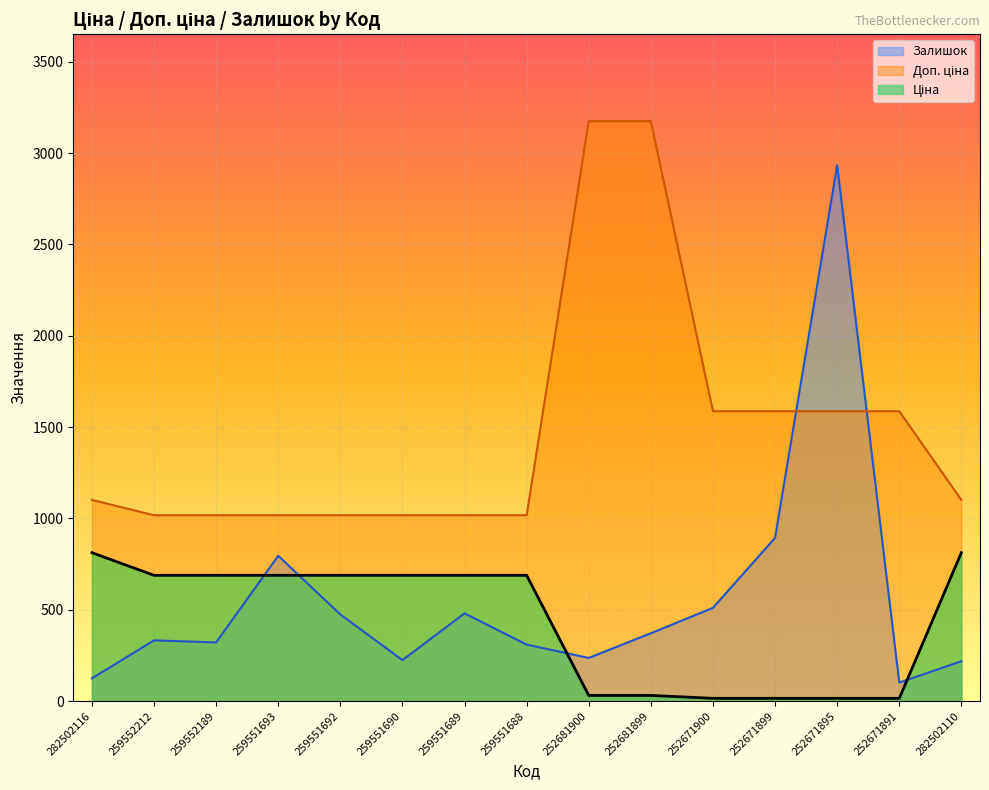

Reading left to right, transcribe all the data shown in this chart.

Ціна: 282502116=813.0	259552212=689.1	259552189=689.1	259551693=689.1	259551692=689.1	259551690=689.1	259551689=689.1	259551688=689.1	252681900=31.7	252681899=31.7	252671900=15.9	252671899=15.9	252671895=15.9	252671891=15.9	282502110=813.0
Доп. ціна: 282502116=1101.8	259552212=1017.8	259552189=1017.8	259551693=1017.8	259551692=1017.8	259551690=1017.8	259551689=1017.8	259551688=1017.8	252681900=3174.0	252681899=3174.0	252671900=1587.0	252671899=1587.0	252671895=1587.0	252671891=1587.0	282502110=1101.8
Залишок: 282502116=125.0	259552212=333.0	259552189=322.0	259551693=796.0	259551692=475.0	259551690=225.0	259551689=481.0	259551688=310.0	252681900=237.0	252681899=372.0	252671900=511.0	252671899=894.0	252671895=2933.0	252671891=102.0	282502110=219.0